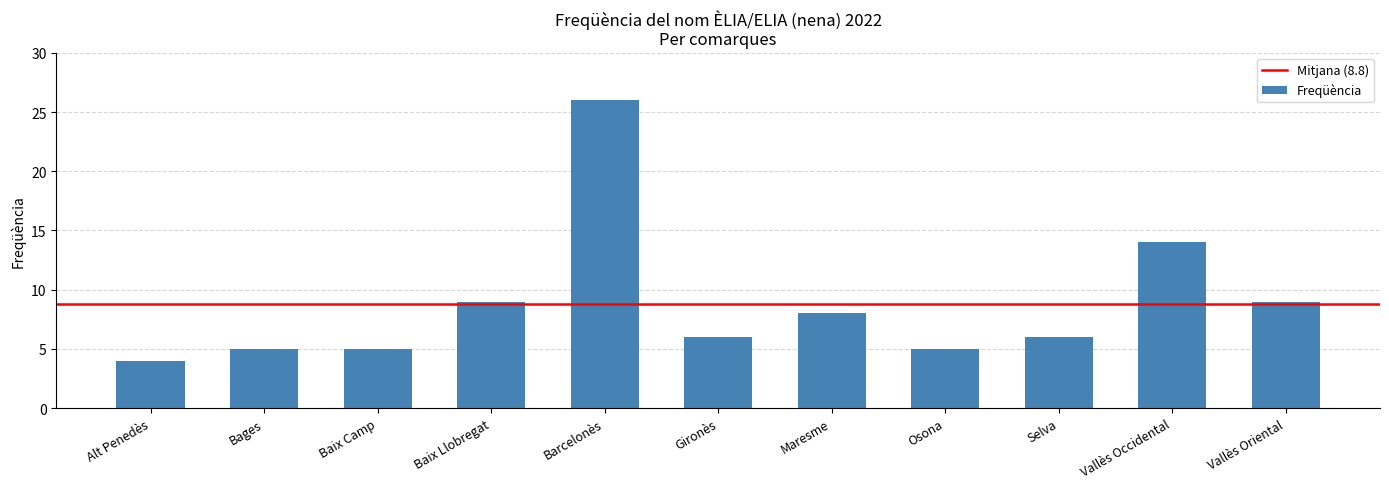

What value does the data have at Barcelonès, to the nearest 10?

30